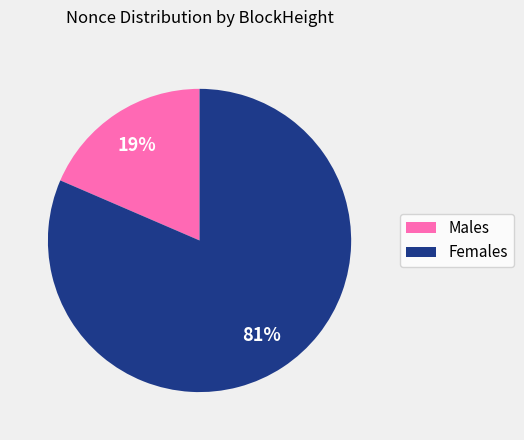

Count the number of slices in the pie.

2